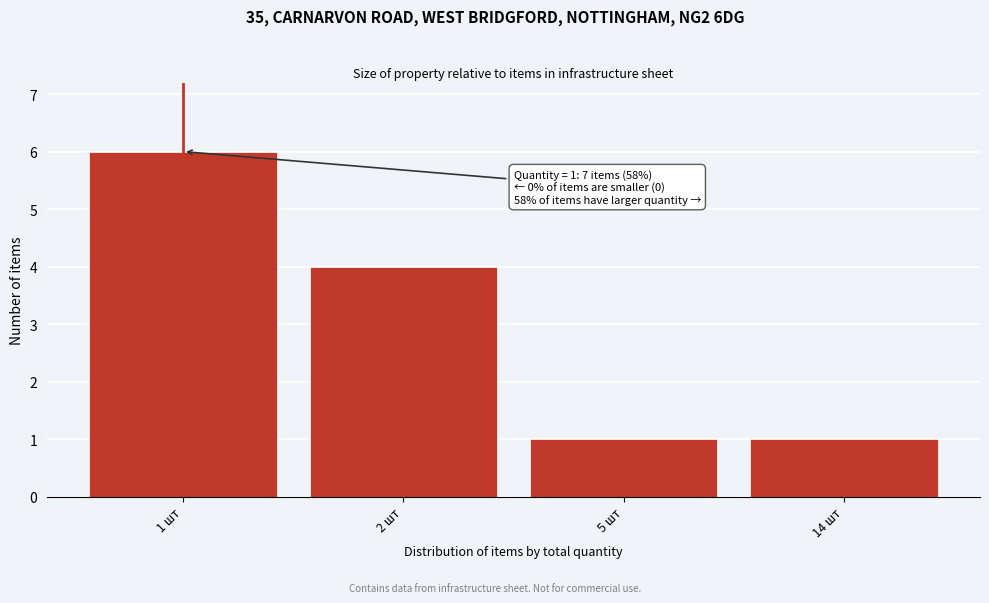

Reading left to right, what are all the values shown in this chart?

6	4	1	1